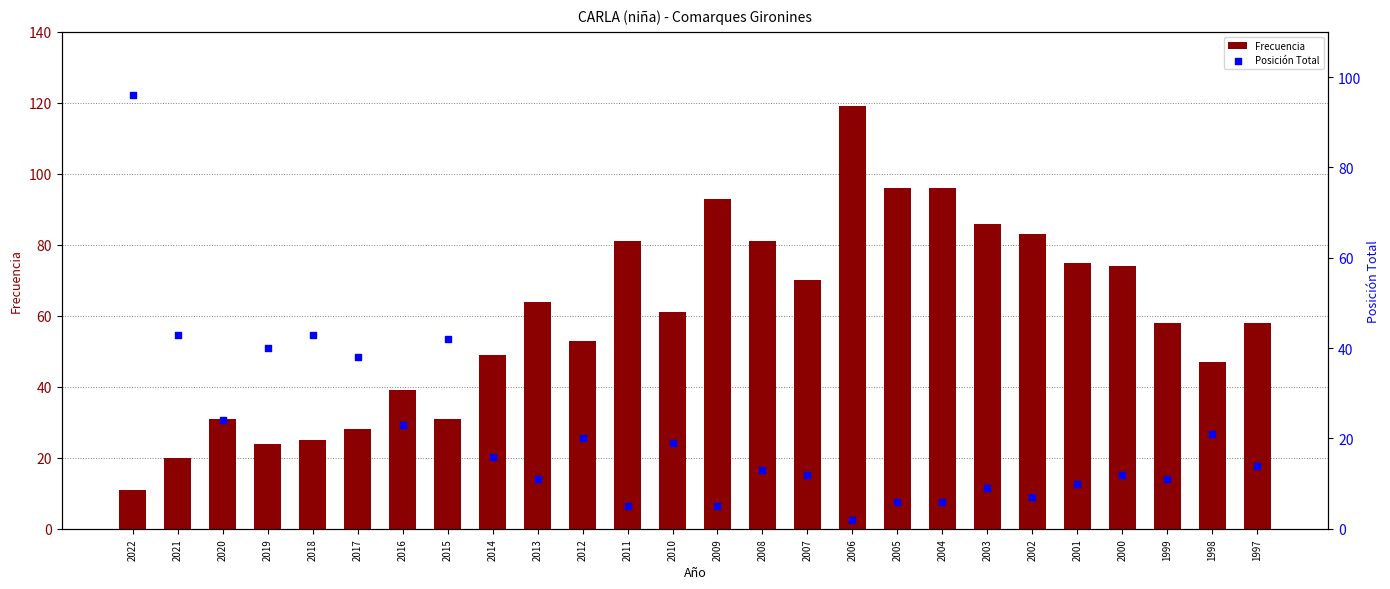

What are all the series names shown in the legend?

Frecuencia, Posición Total